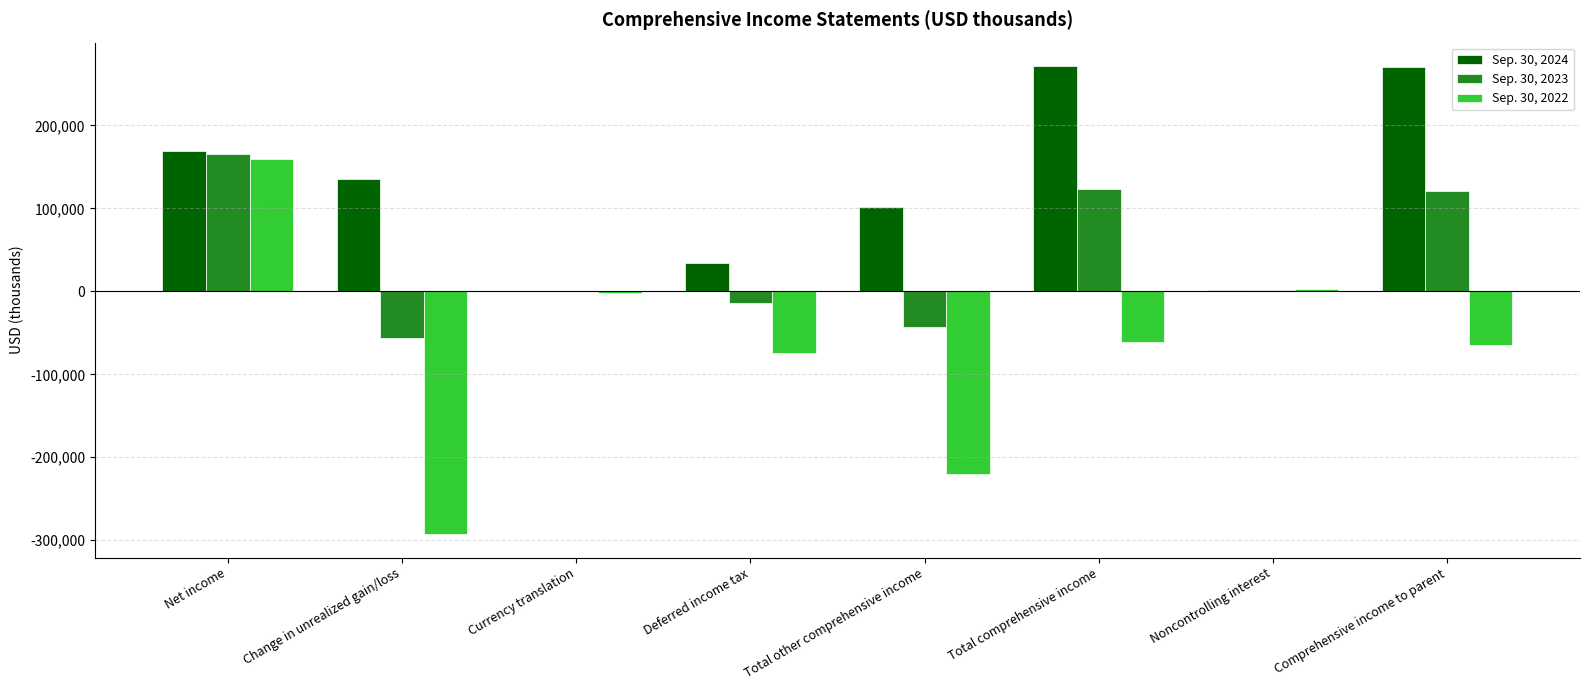

The Sep. 30, 2024 series shows 82951 at Change in unrealized gain/loss. True or false?

False